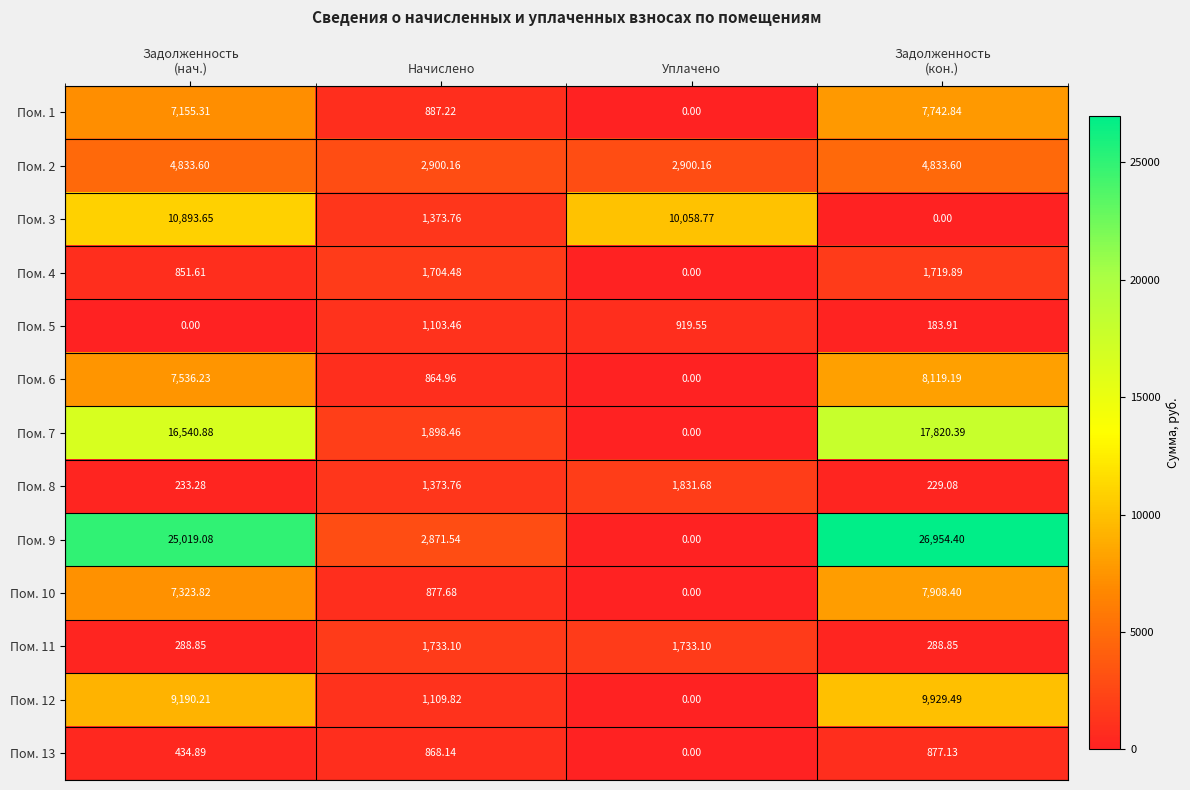

At Задолженность
(нач.), list the series in order from largest to smallest.

Пом. 9, Пом. 7, Пом. 3, Пом. 12, Пом. 6, Пом. 10, Пом. 1, Пом. 2, Пом. 4, Пом. 13, Пом. 11, Пом. 8, Пом. 5